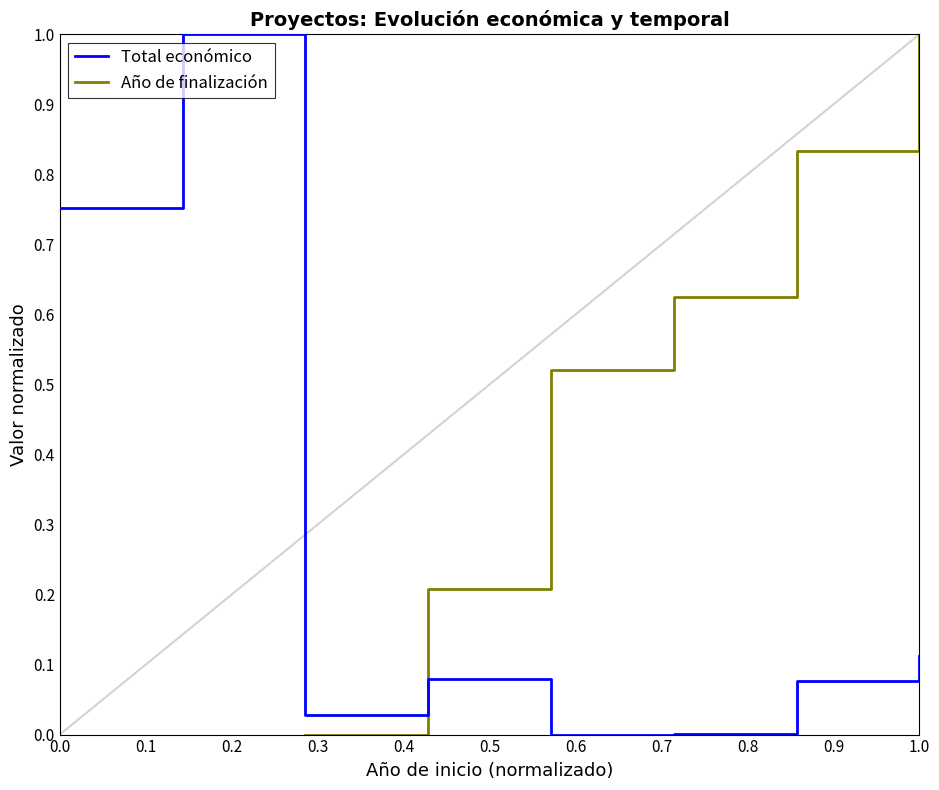

What are all the series names shown in the legend?

Total económico, Año de finalización